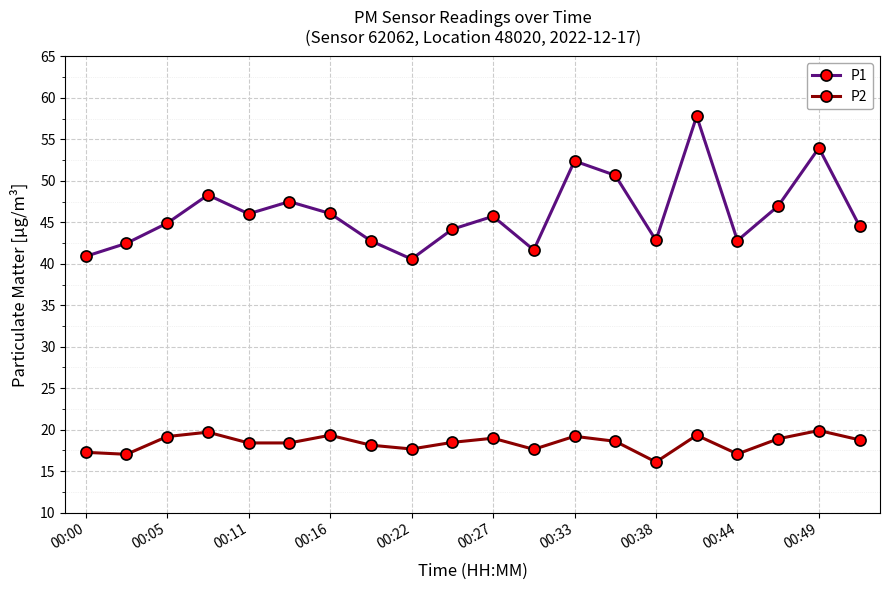

What is the difference between the maximum and minimum values in the P2 series?

3.8